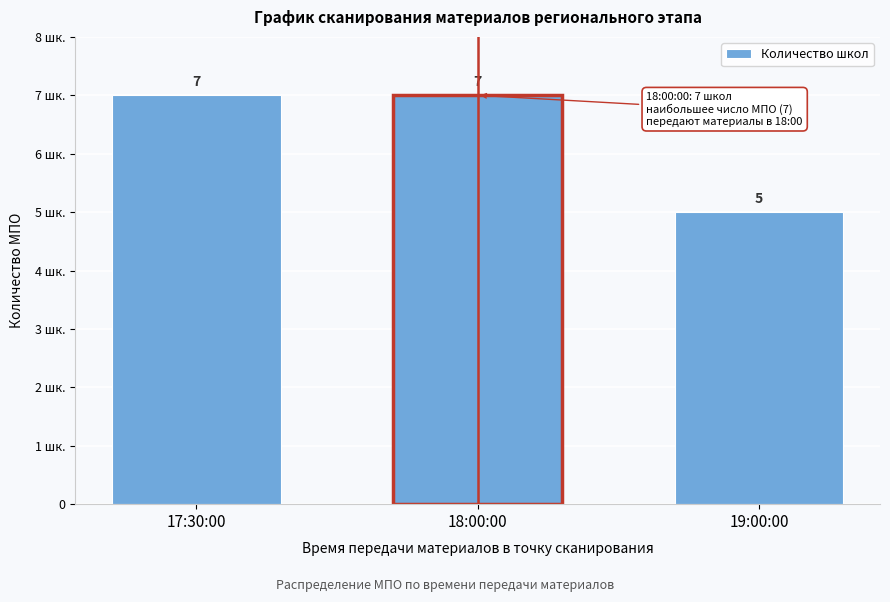

Are the bars horizontal?

No